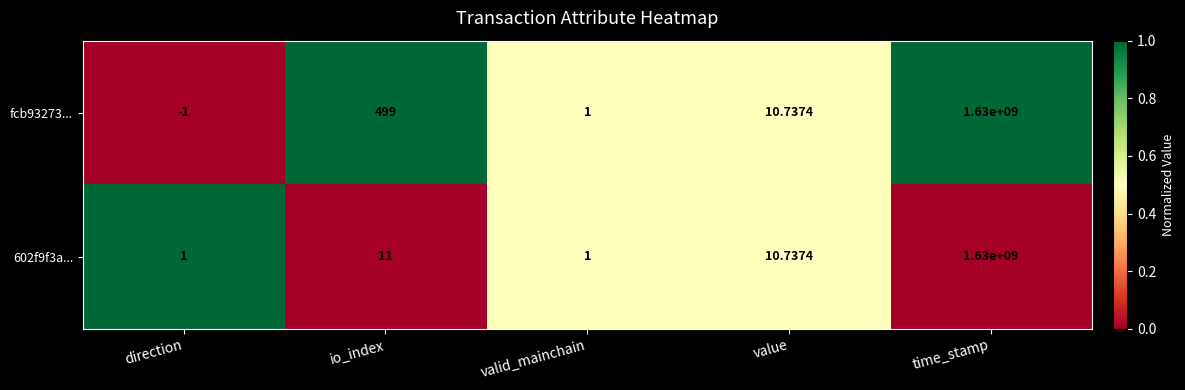

Where does the fcb93273... series first go above 10?

io_index